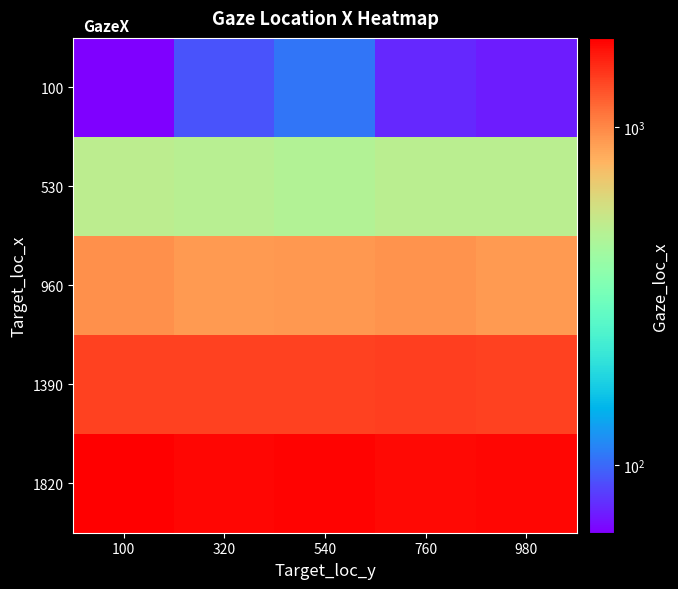

List the series in order of their overall mean, highest first.

1820, 1390, 960, 530, 100